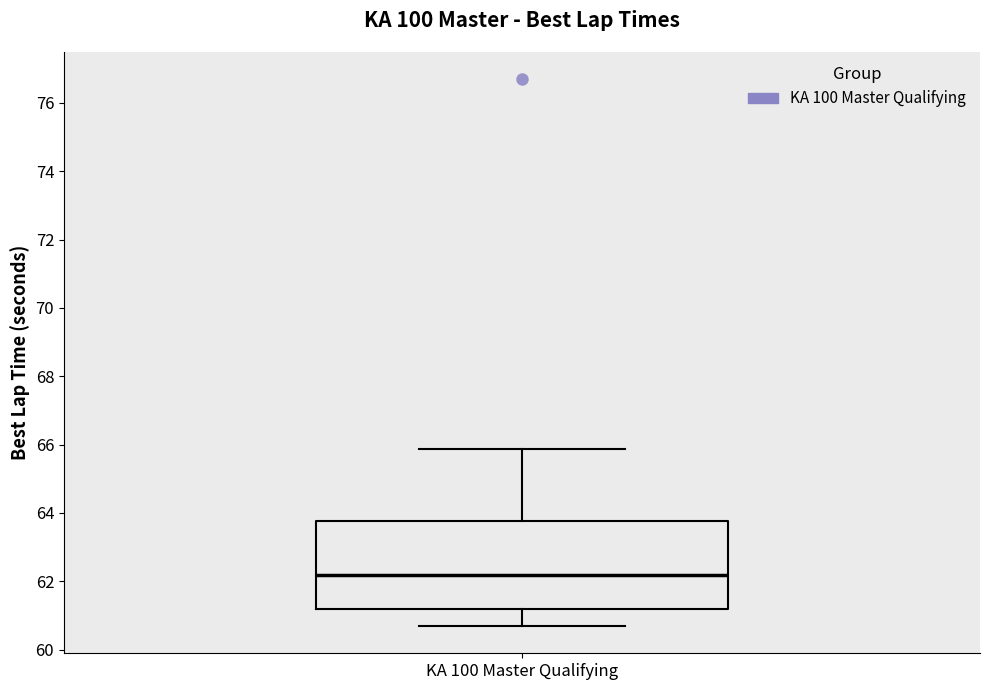

Read this box plot against the y-axis: the position of the median line, the range covered by the box, and the ends of both whiskers. The values are not printed on the chart, so give them approximately, as read against the axis.

median 62.2, box 61.2 to 63.8, whiskers 60.6 to 65.8